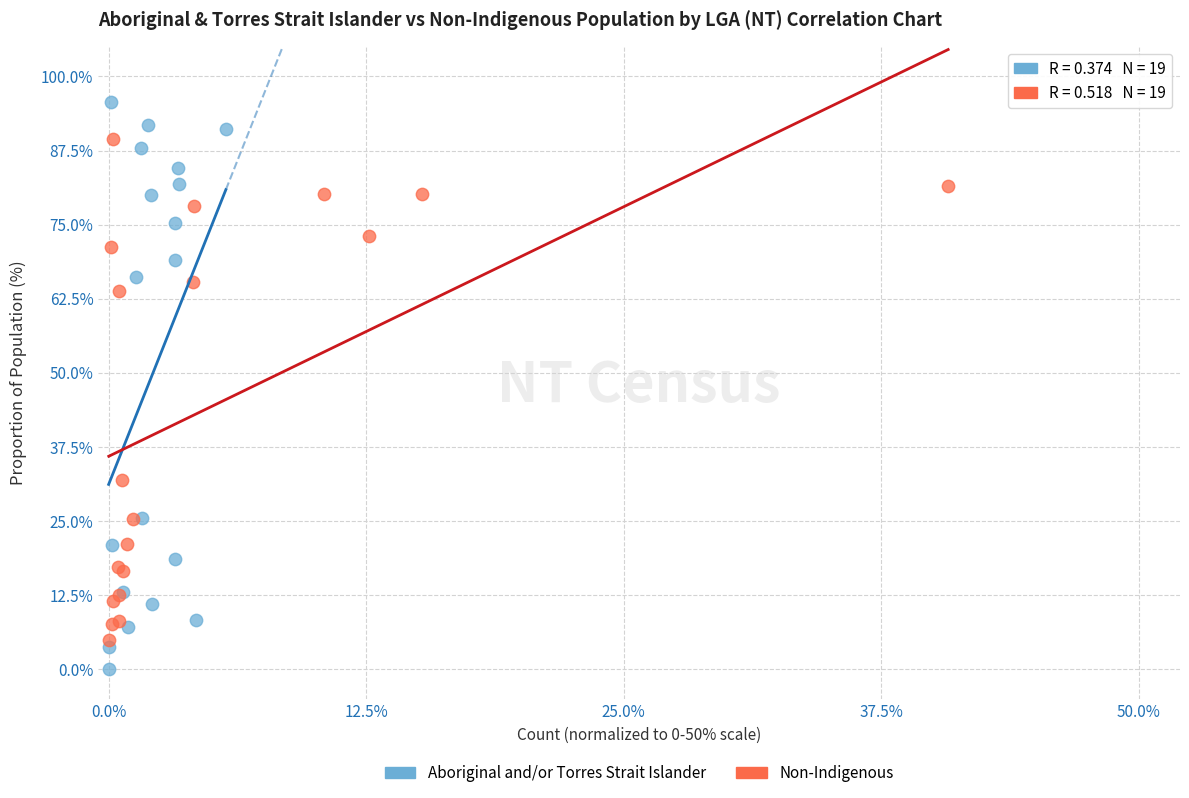

Which series contains the lowest Y value?

Aboriginal and/or Torres Strait Islander